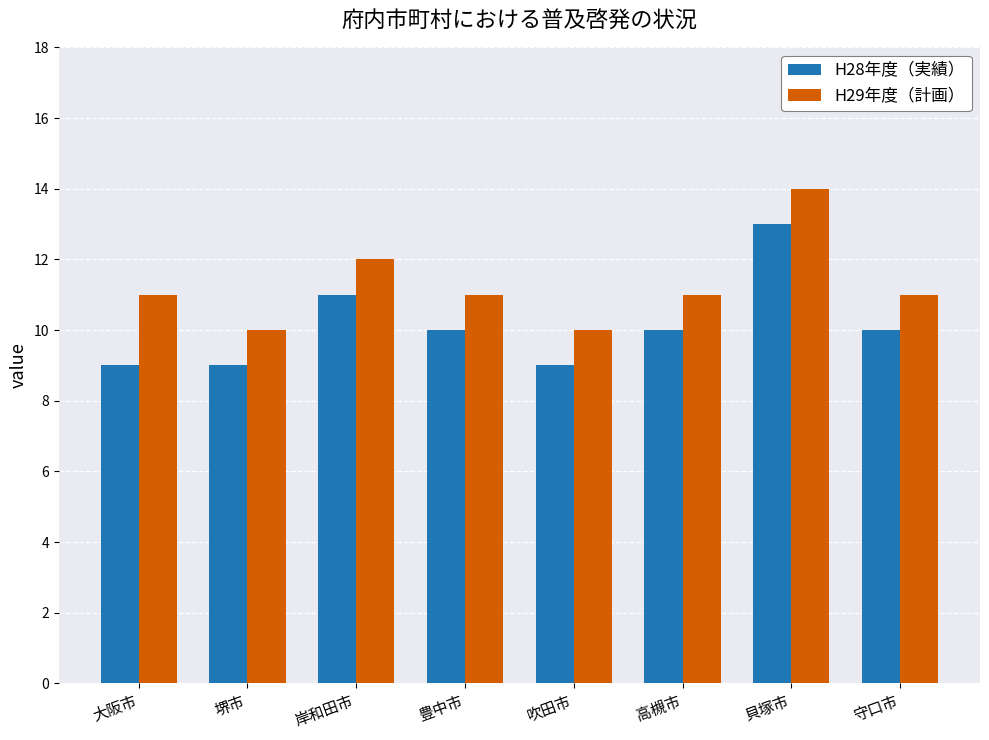

Count the number of data series in this chart.

2